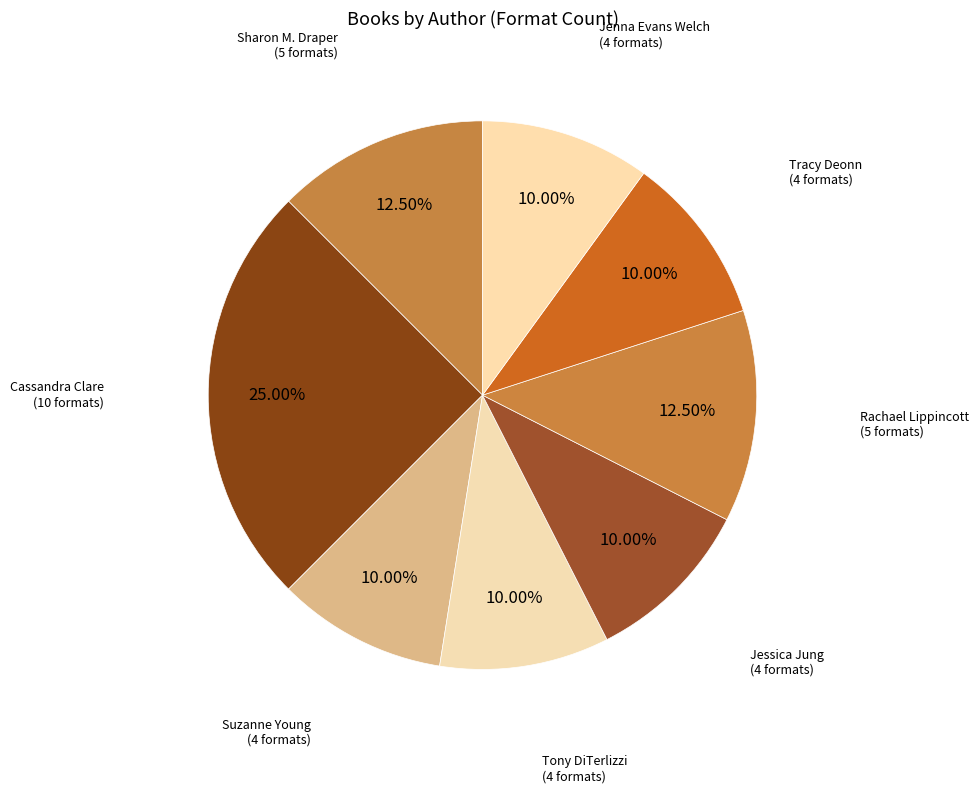

To the nearest percent, what is the average slice percentage?

12%